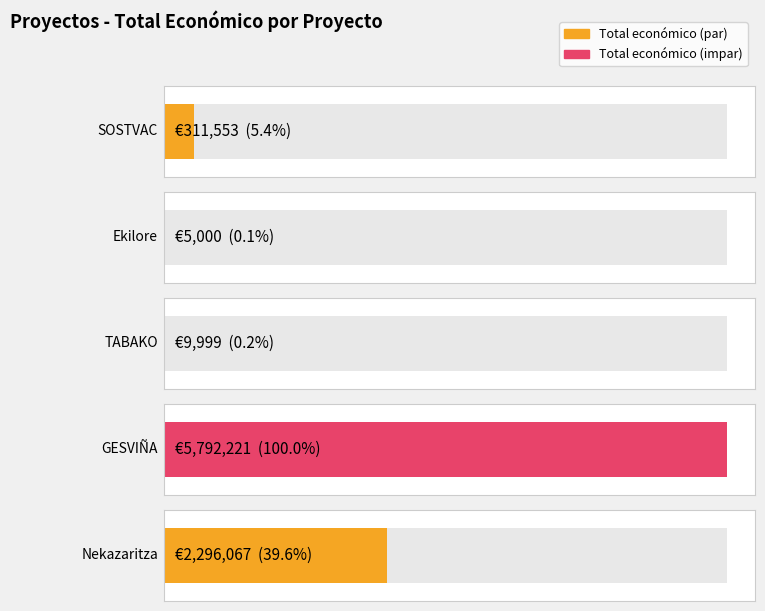

What is the label of the 5th bar from the left?

Nekazaritza